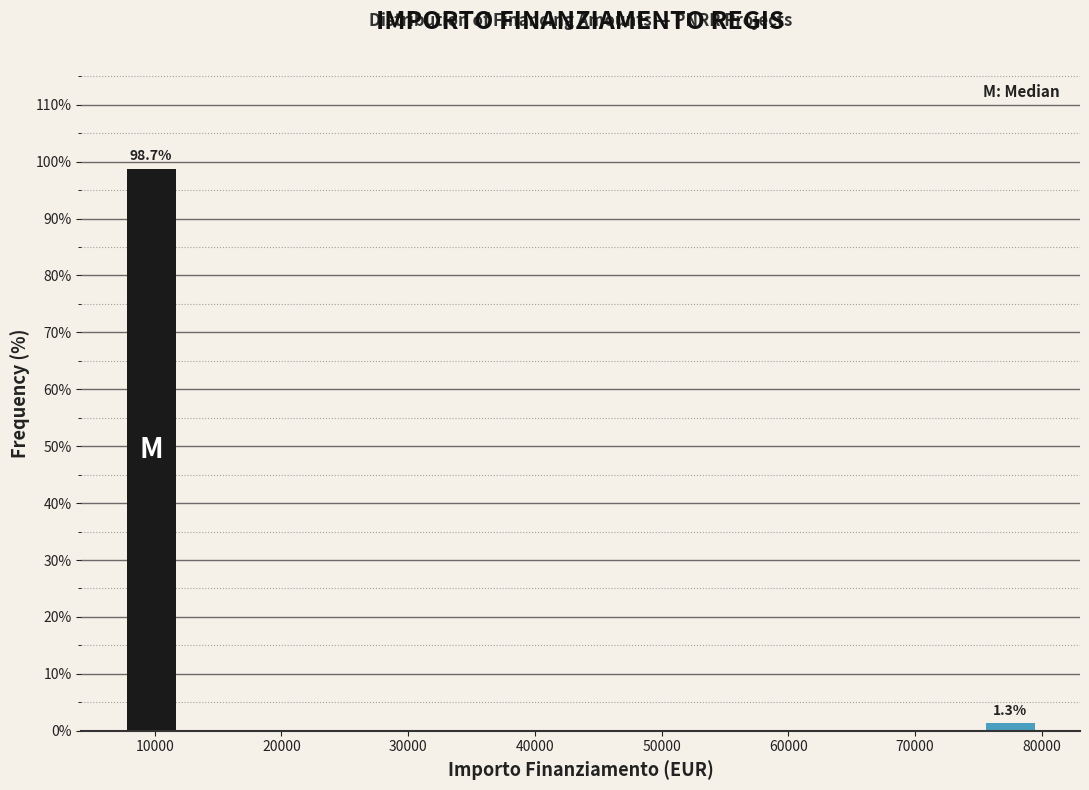

Over which range of the x-axis is the bar tallest?

7000 to 12000